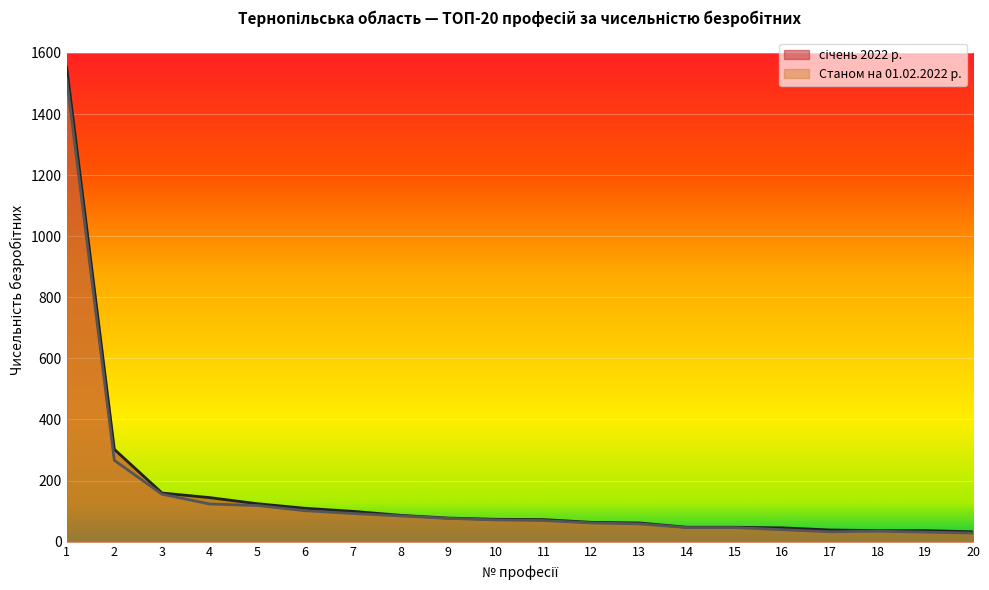

At how many categories does at least one series exceed 532?

1